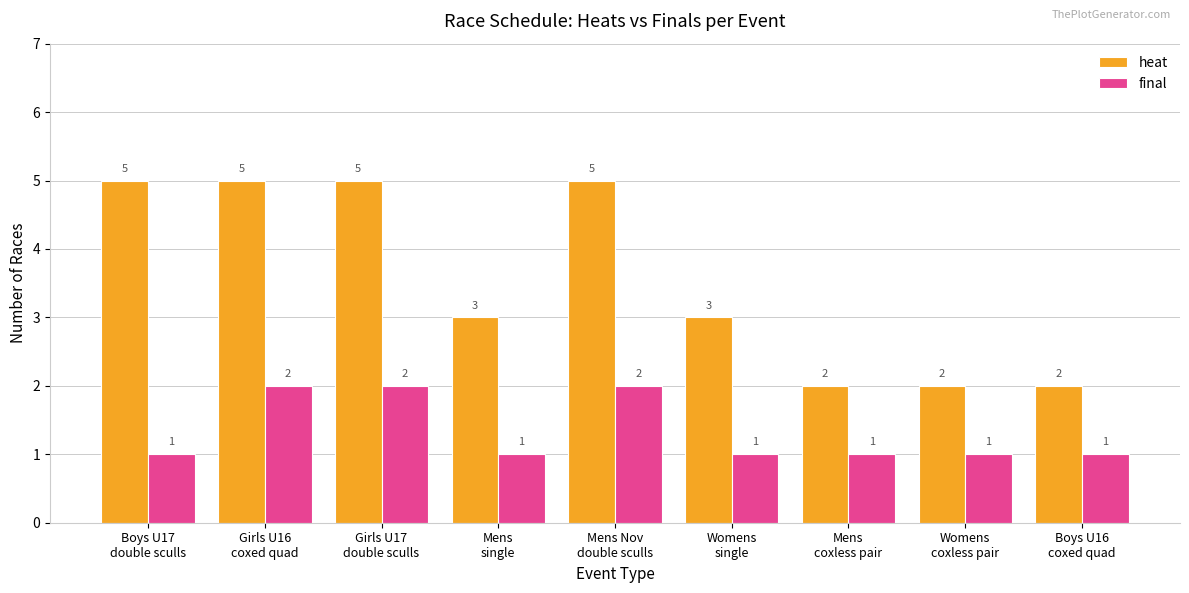

How many data points in final are above 1?

3